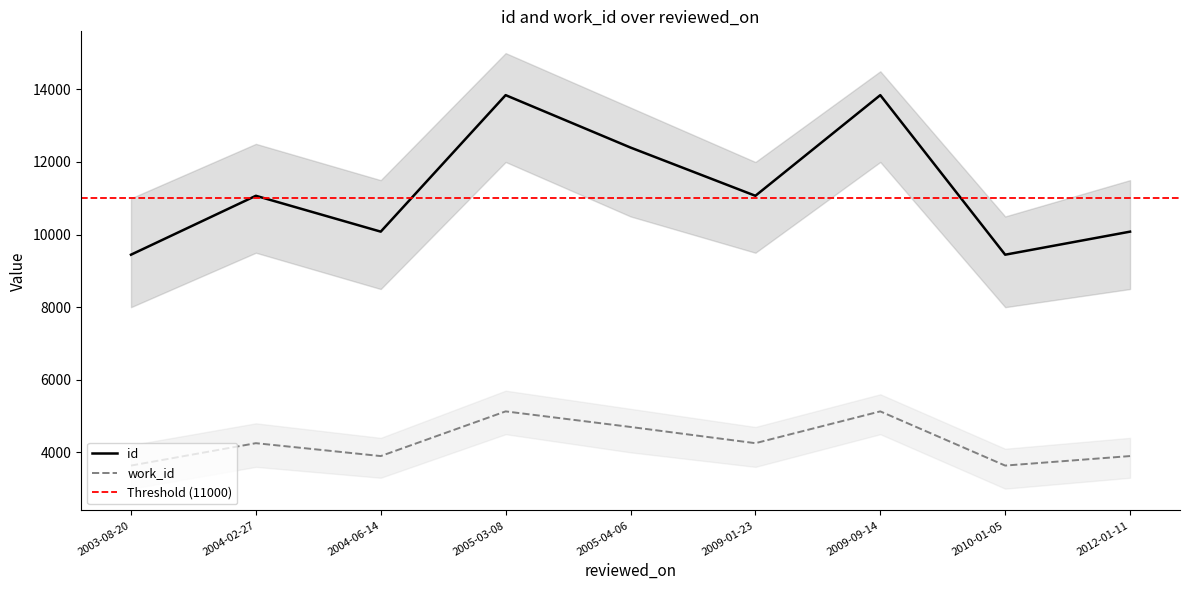

Reading left to right, extract all data points from this chart.

id: 9446	11069	10081	13842	12398	11069	13842	9446	10081
work_id: 3636	4253	3898	5129	4700	4253	5129	3636	3898